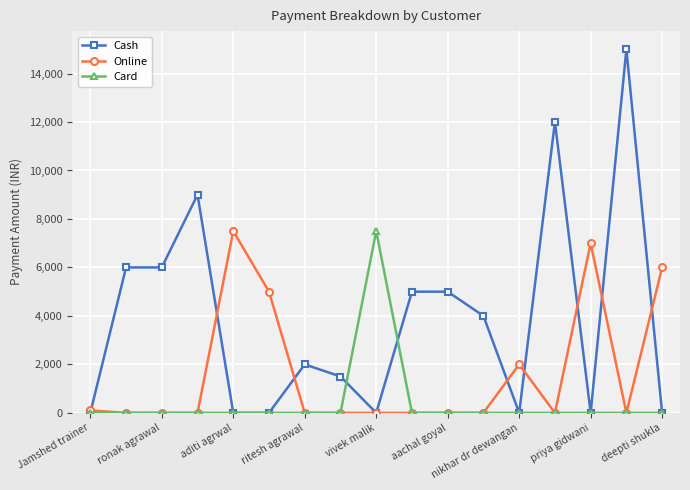

Which series has the largest total across all categories?

Cash